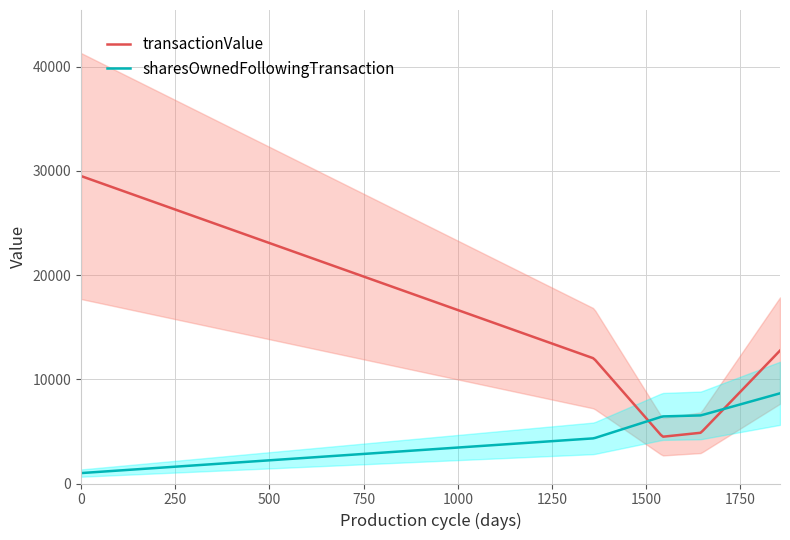

What is the minimum value for transactionValue?

4491.8